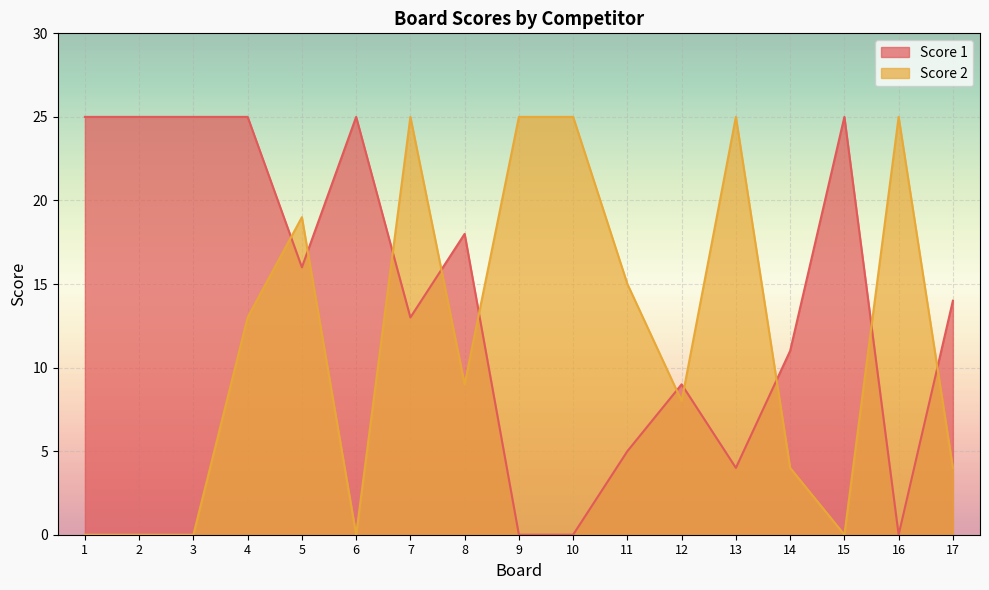

True or false: Score 1 has more than 2 interior local peaks.

True